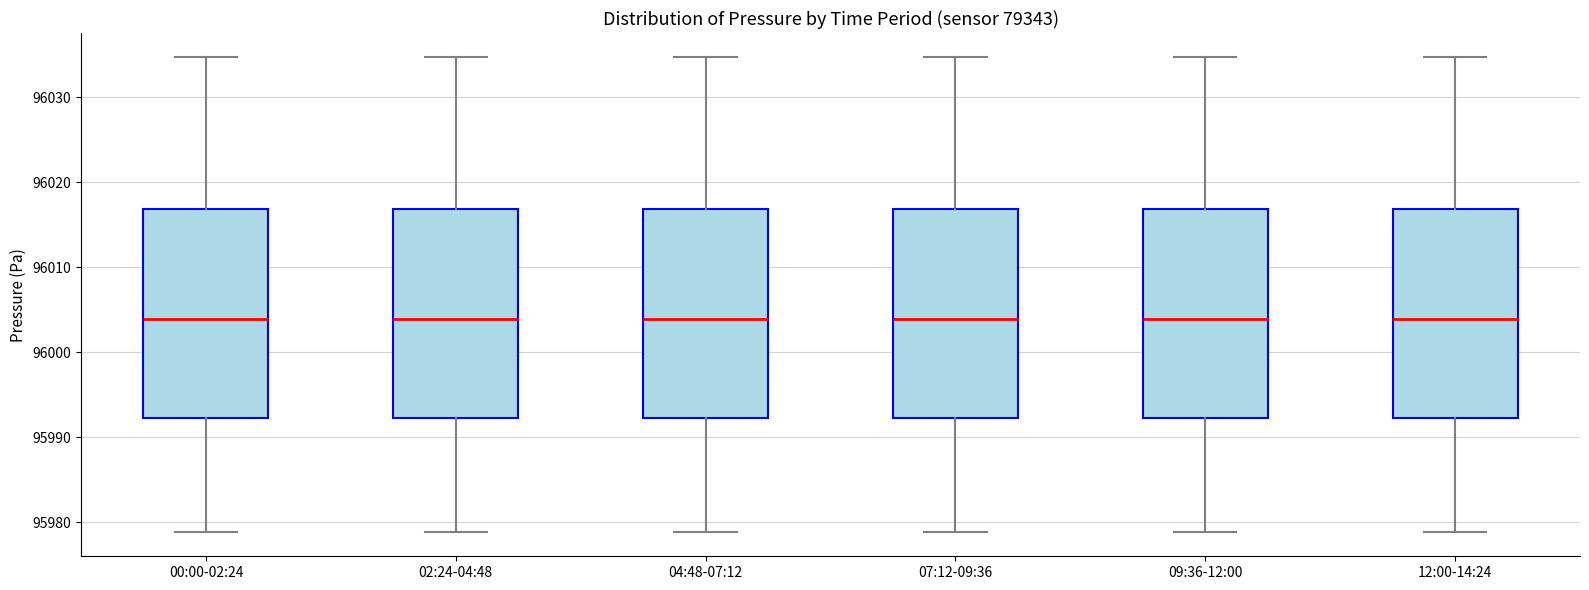

Reading left to right, transcribe this box plot: for each box, give where its median line is, the range the box spans, and where its two whiskers end, as read against the y-axis. The values are not printed on the chart, so give them approximately, as read against the axis.

00:00-02:24: median 96004, box 95992 to 96017, whiskers 95979 to 96035
02:24-04:48: median 96004, box 95992 to 96017, whiskers 95979 to 96035
04:48-07:12: median 96004, box 95992 to 96017, whiskers 95979 to 96035
07:12-09:36: median 96004, box 95992 to 96017, whiskers 95979 to 96035
09:36-12:00: median 96004, box 95992 to 96017, whiskers 95979 to 96035
12:00-14:24: median 96004, box 95992 to 96017, whiskers 95979 to 96035